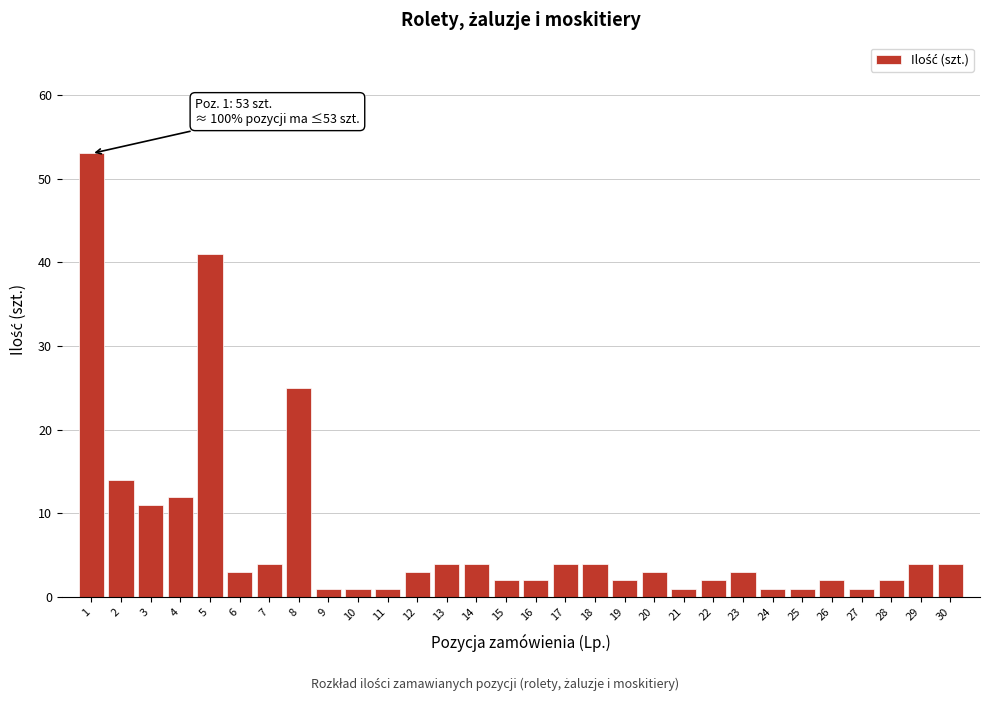

Reading left to right, extract all data points from this chart.

53	14	11	12	41	3	4	25	1	1	1	3	4	4	2	2	4	4	2	3	1	2	3	1	1	2	1	2	4	4